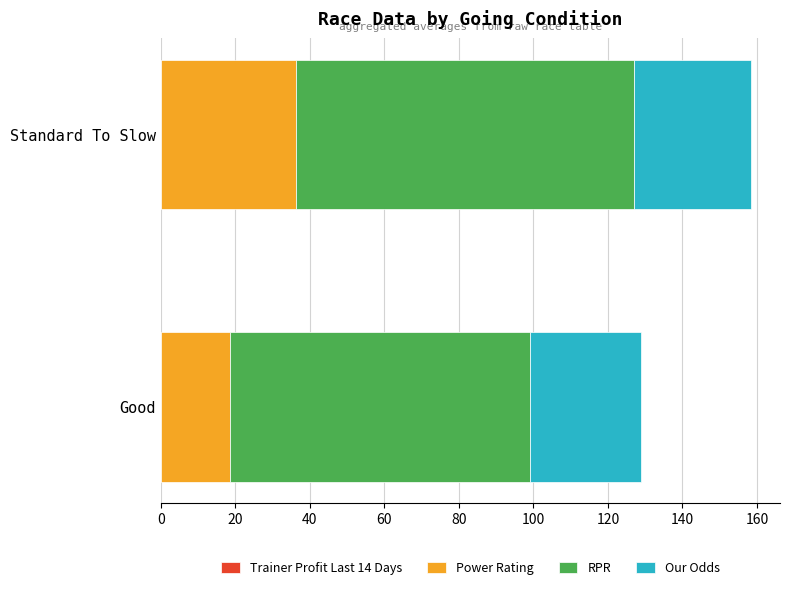

How many values in the Power Rating series exceed 36?

1